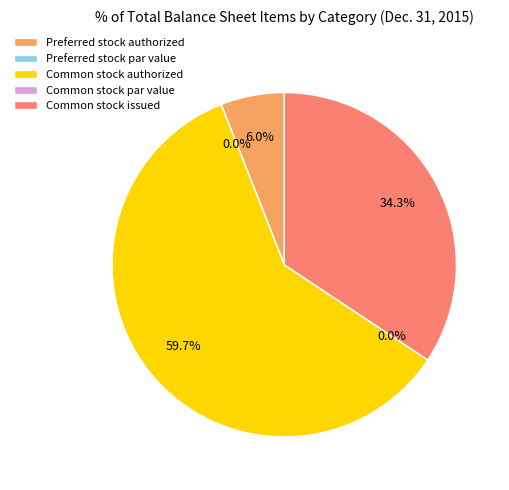

Is it true that Preferred stock authorized is 1% of the pie?

False